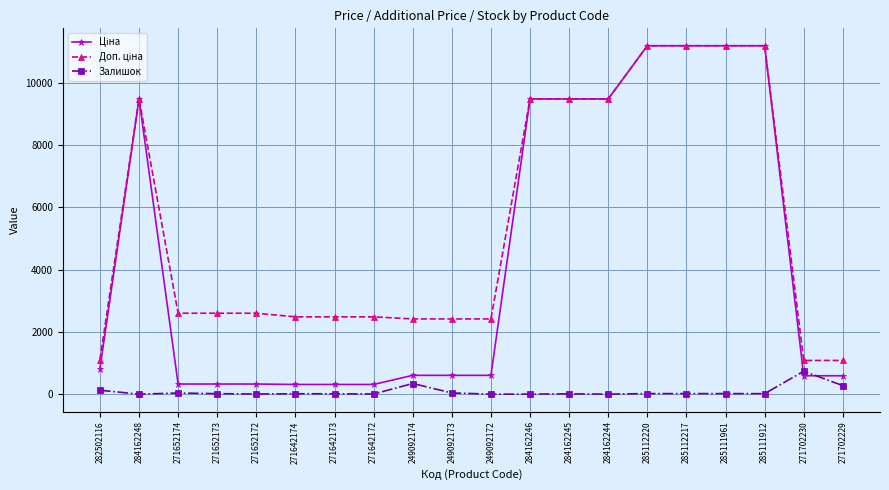

Is this an area chart (filled region under the line)?

No